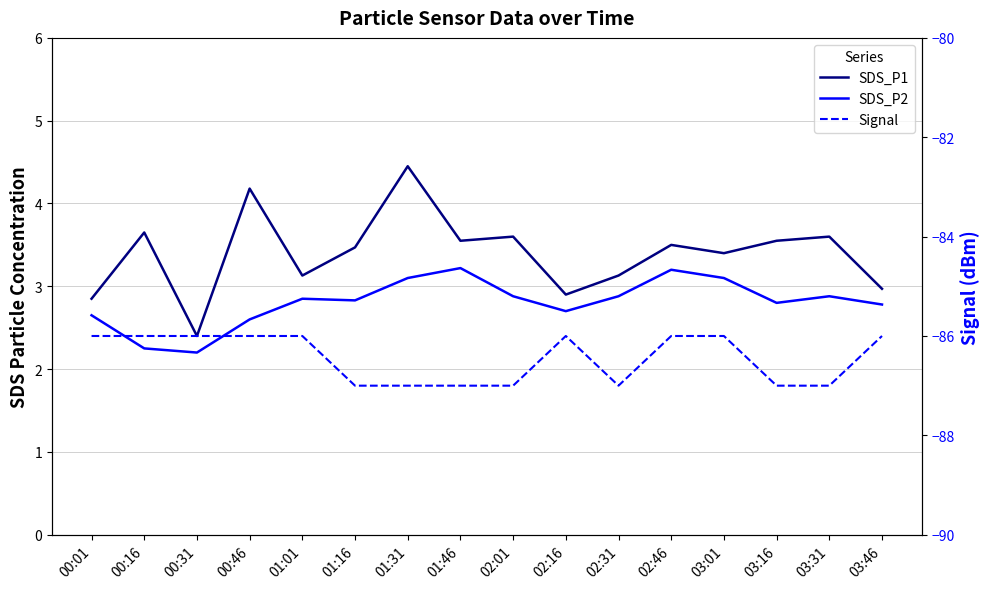

Is it true that SDS_P2 equals 3.8 at 03:46?

False